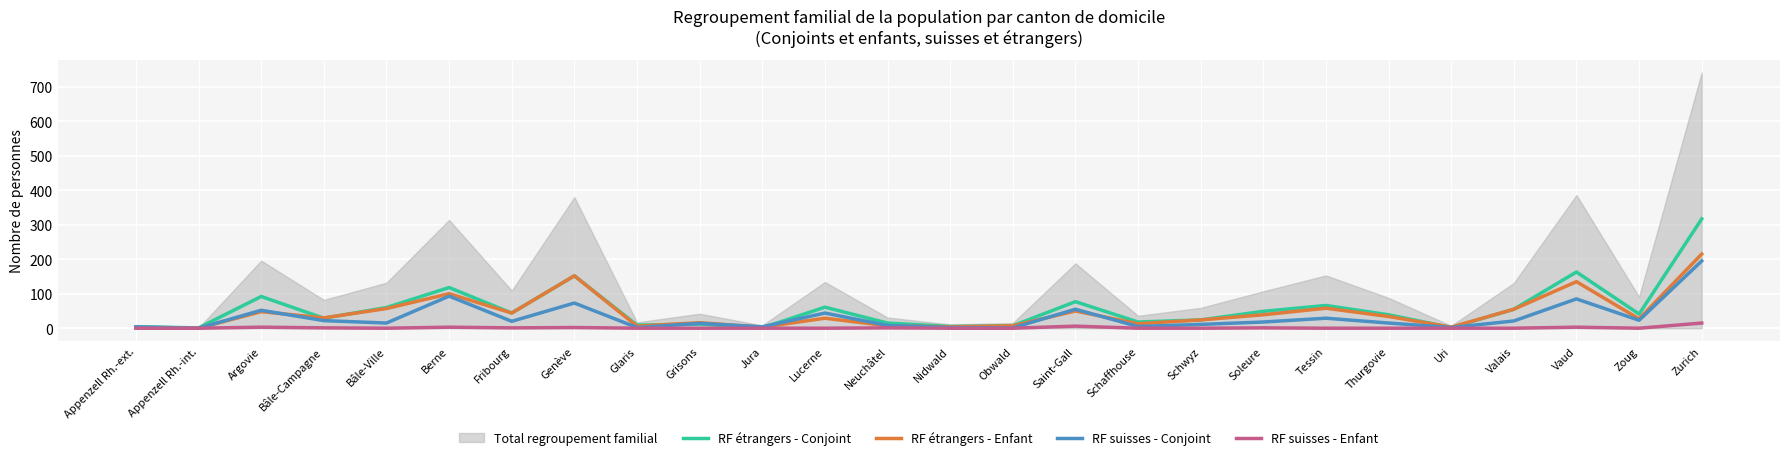

Is the value of RF suisses - Enfant at Obwald greater than the value of RF étrangers - Conjoint at Jura?

No